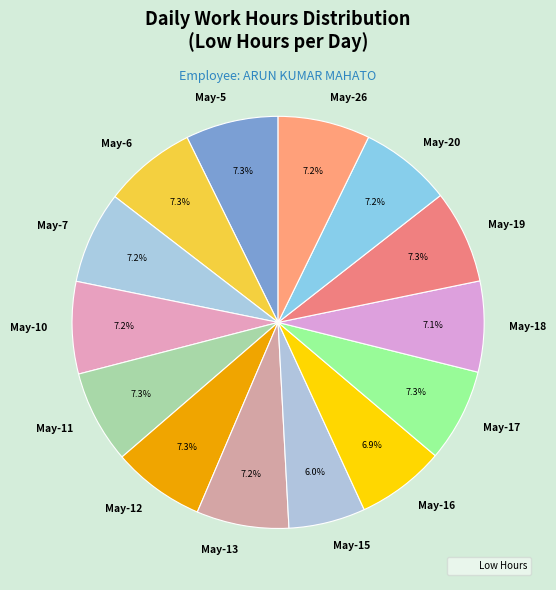

Which category has the smallest portion of the pie?

May-15